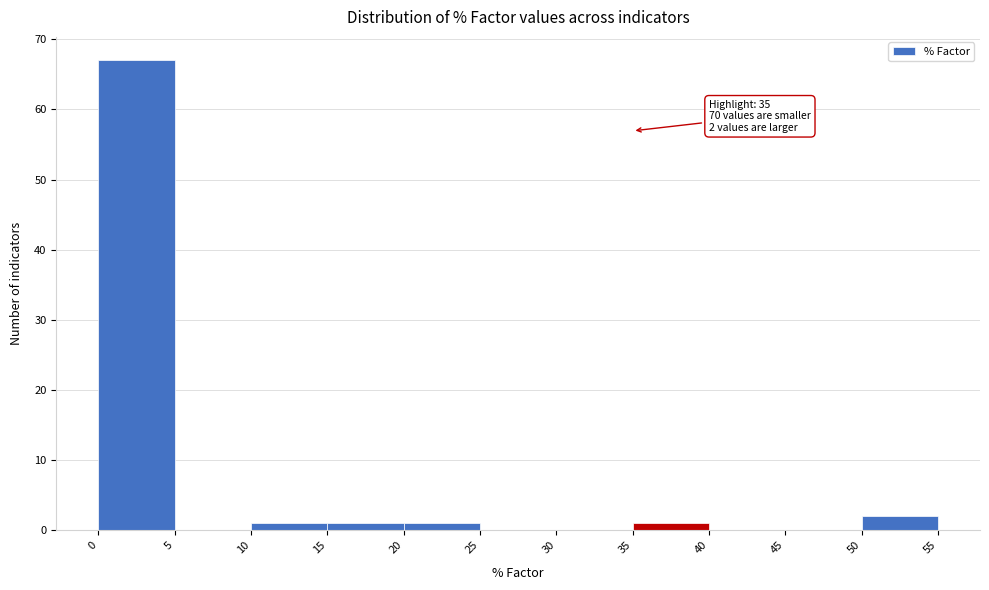

Which range on the x-axis has the tallest bar?

0 to 5